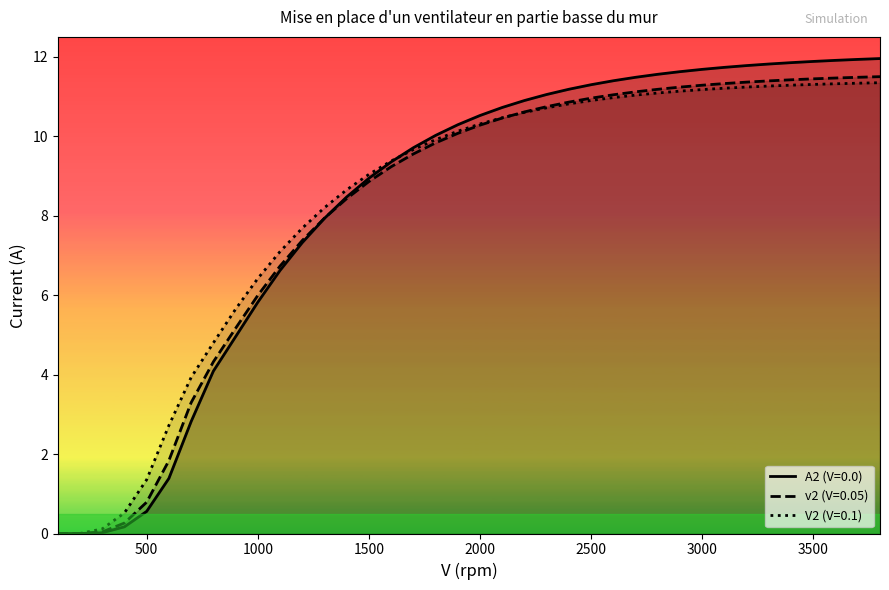

List the labels in order of V=0.0 value, largest first.

3800, 3700, 3600, 3500, 3400, 3300, 3200, 3100, 3000, 2900, 2800, 2700, 2600, 2500, 2400, 2300, 2200, 2100, 2000, 1900, 1800, 1700, 1600, 1500, 1400, 1300, 1200, 1100, 1000, 900, 800, 700, 600, 500, 400, 300, 200, 100